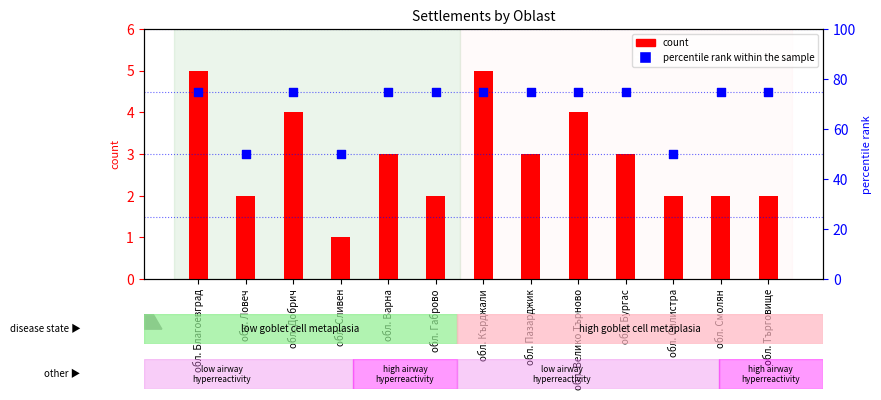

Which series has the largest Y range (max minus min)?

percentile rank within the sample